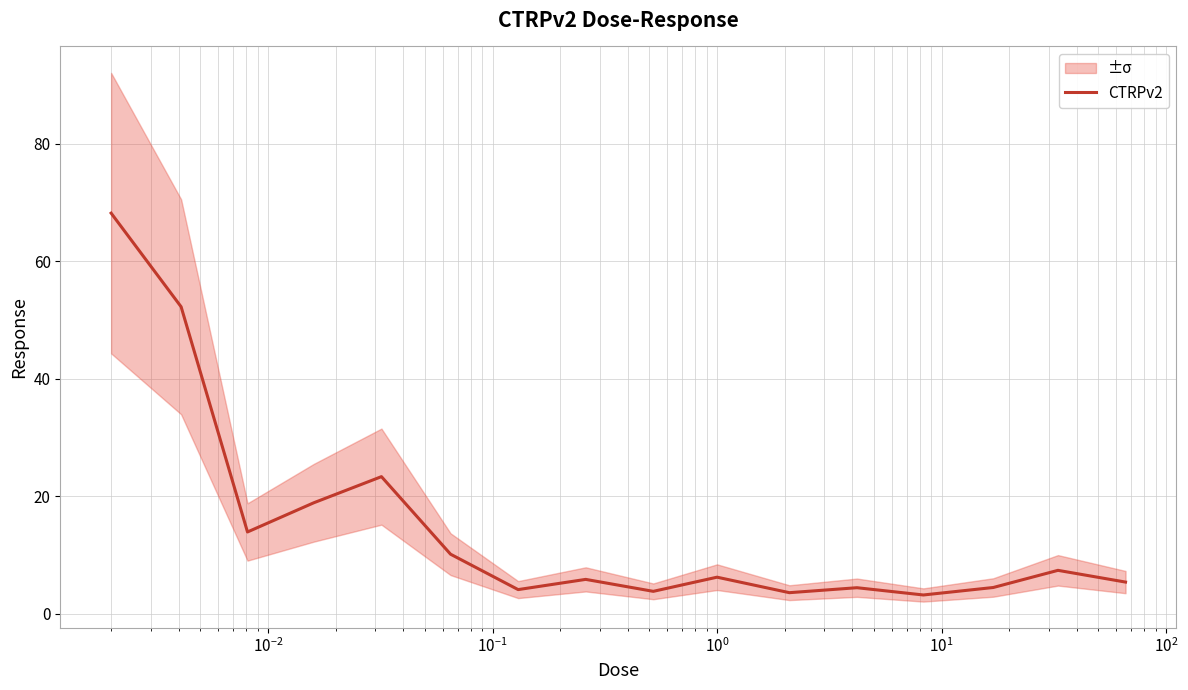

What is the lowest value of the CTRPv2 series?

3.2